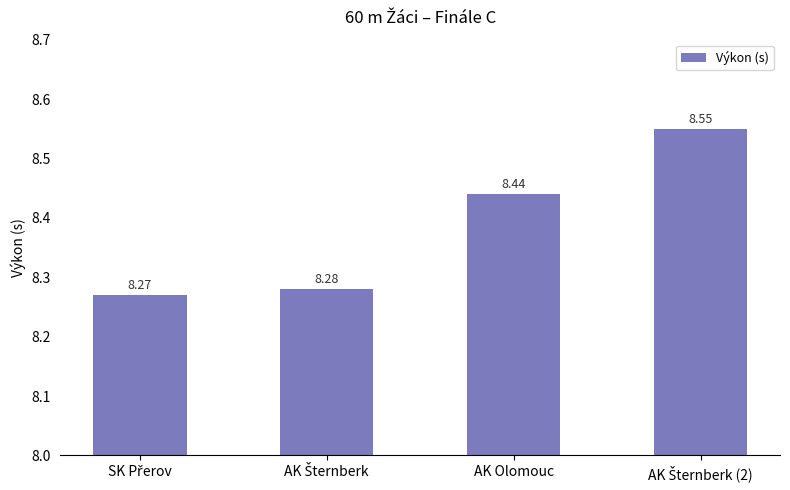

What is the sum of all values?

33.5